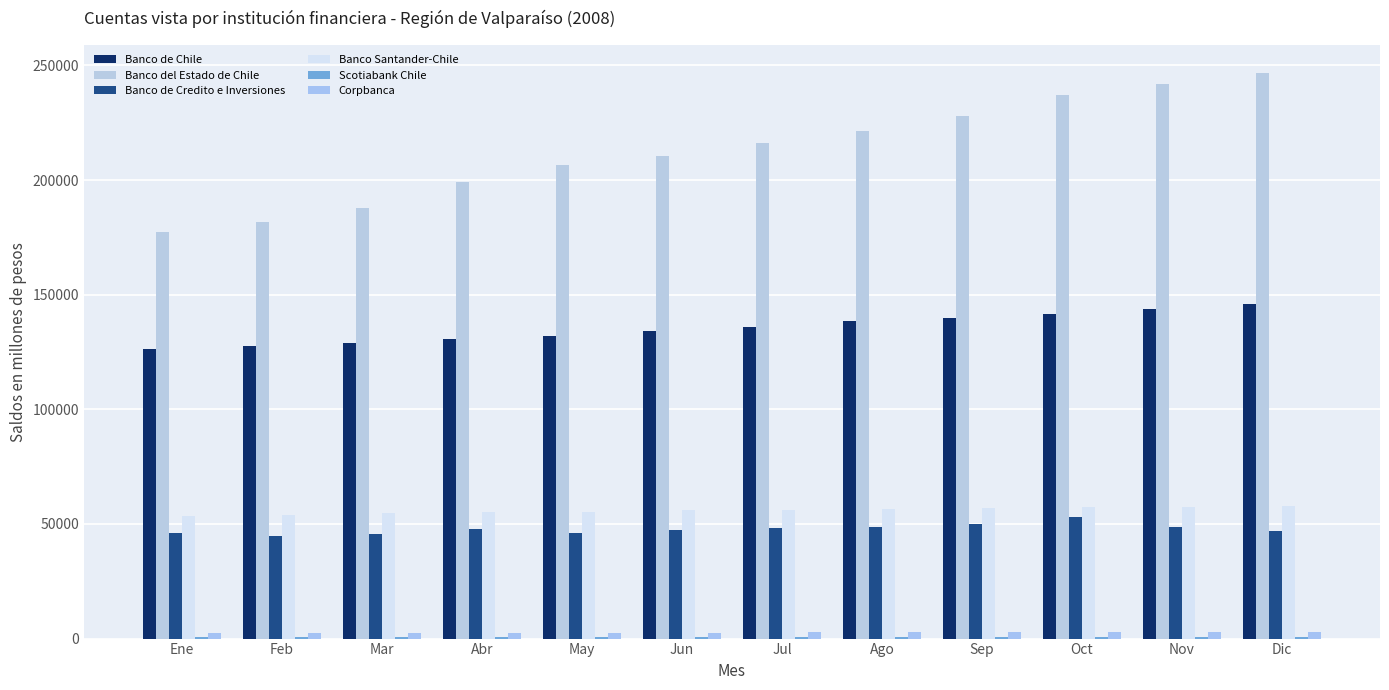

What is the difference between the Banco Santander-Chile values at Jul and Mar?

1485